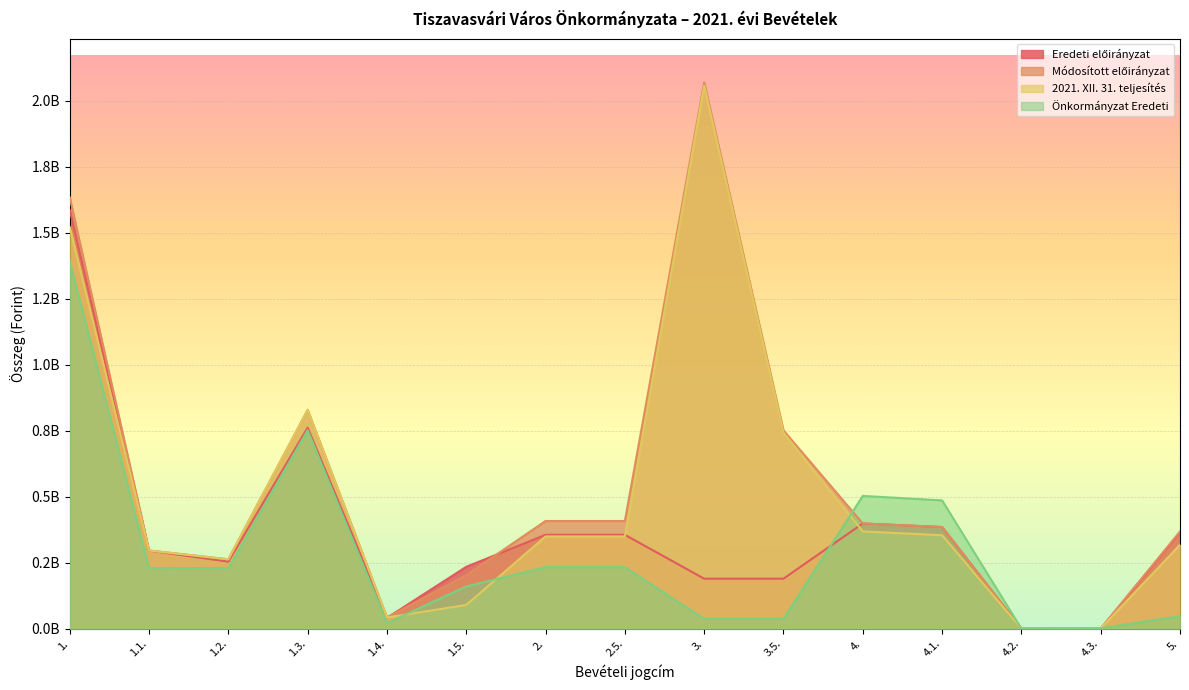

What is the spread (max minus min) of values at 3.?

2032725787